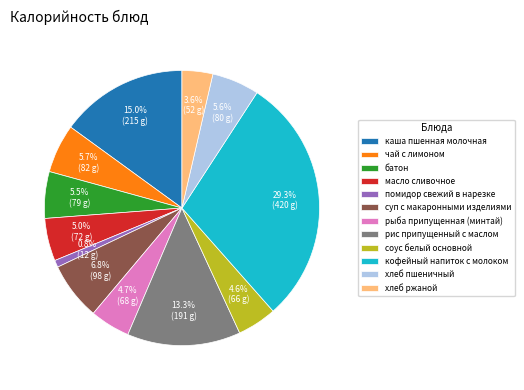

Is the sum of суп с макаронными изделиями and хлеб ржаной greater than half?

No